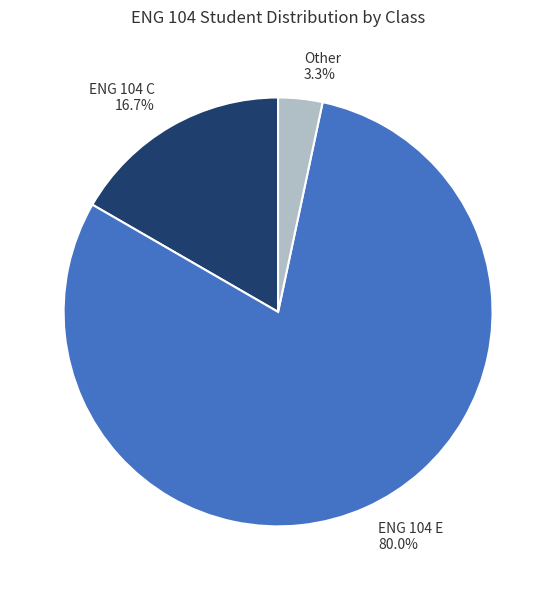

To the nearest percent, what is the difference between the ENG 104 E and ENG 104 C slice percentages?

63%